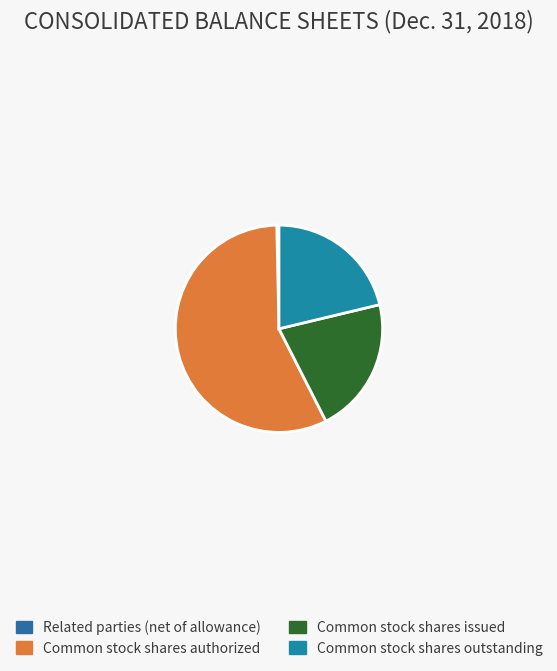

Count the number of slices in the pie.

4